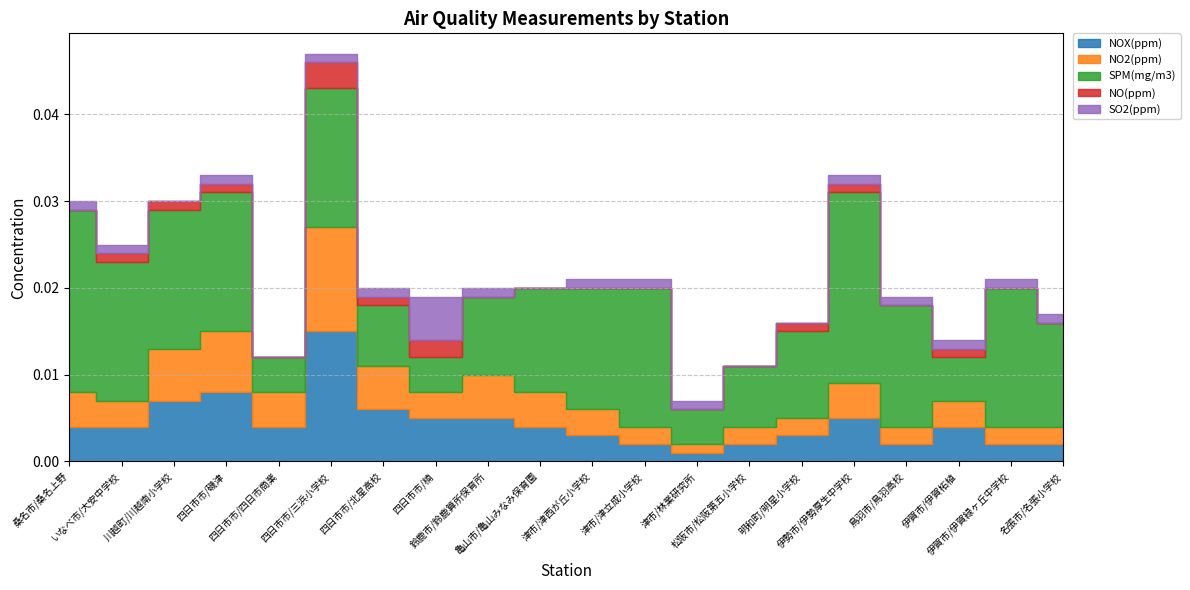

What is the label of the 7th point from the right?

松阪市/松阪第五小学校